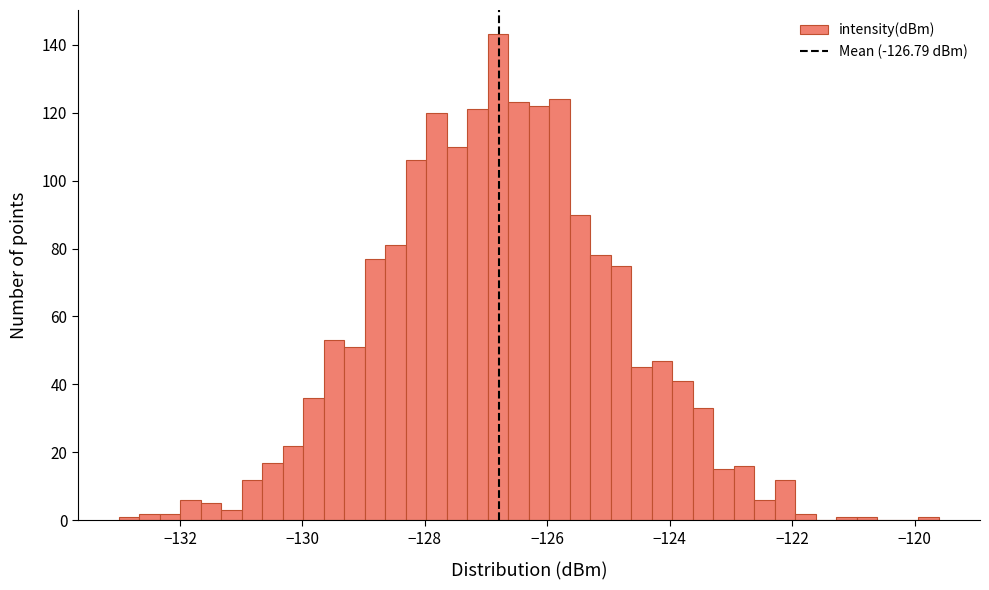

Read against the x-axis, roughly where is the centre of the tallest bar?

-126.8